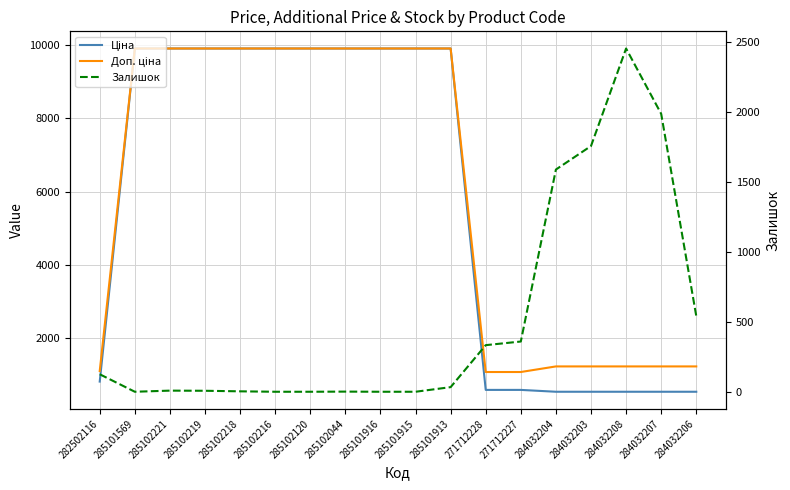

List the labels in order of Ціна value, smallest first.

284032204, 284032203, 284032208, 284032207, 284032206, 271712228, 271712227, 282502116, 285101569, 285102221, 285102219, 285102218, 285102216, 285102120, 285102044, 285101916, 285101915, 285101913